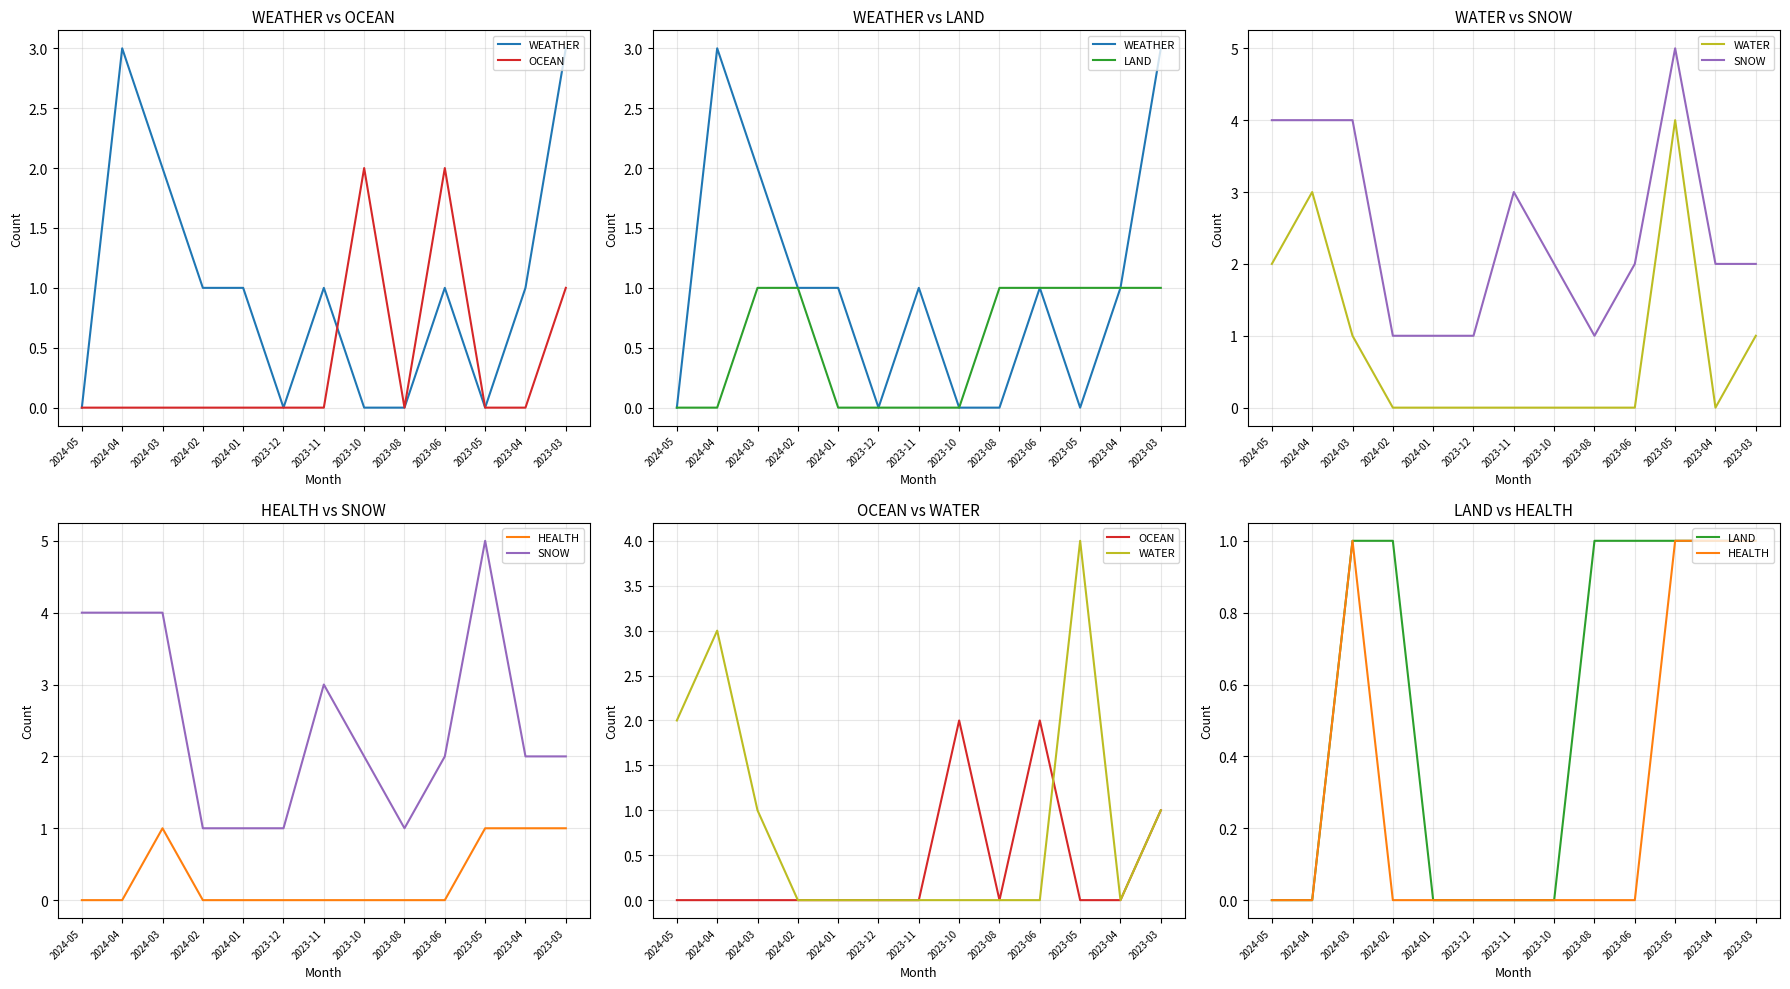

The value of HEALTH at 2024-01 is 0. True or false?

False